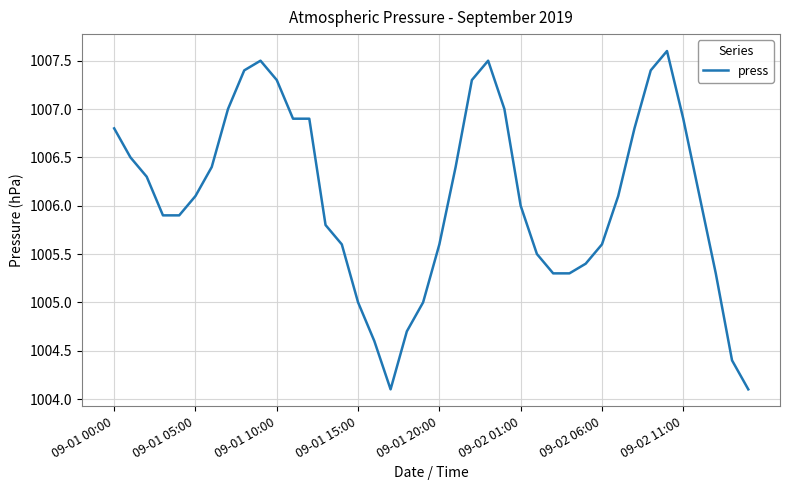

What is the difference between the second highest and minimum values?

3.4